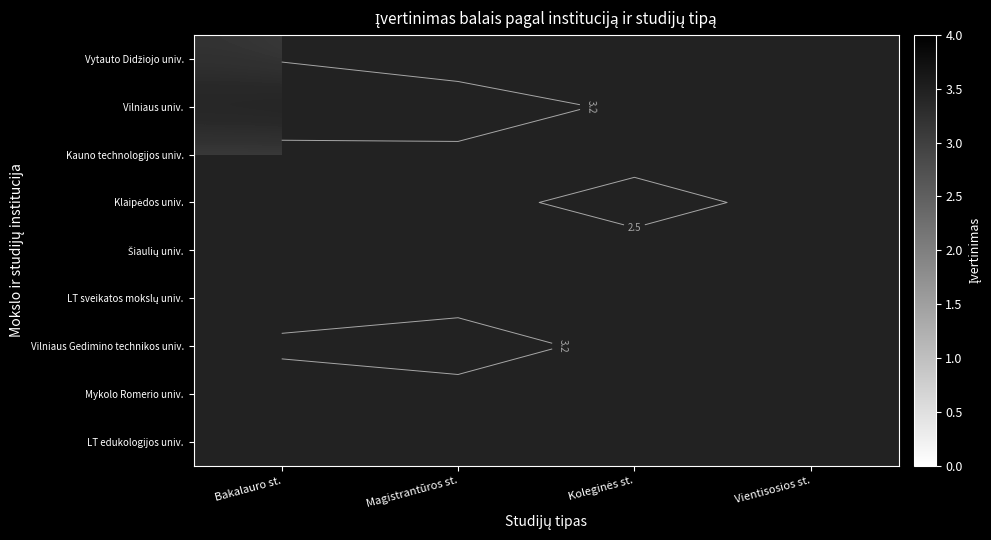

Rank the series by their maximum value, from lowest to highest.

Šiaulių univ., Klaipėdos univ., LT sveikatos mokslų univ., Mykolo Romerio univ., LT edukologijos univ., Kauno technologijos univ., Vytauto Didžiojo univ., Vilniaus Gedimino technikos univ., Vilniaus univ.